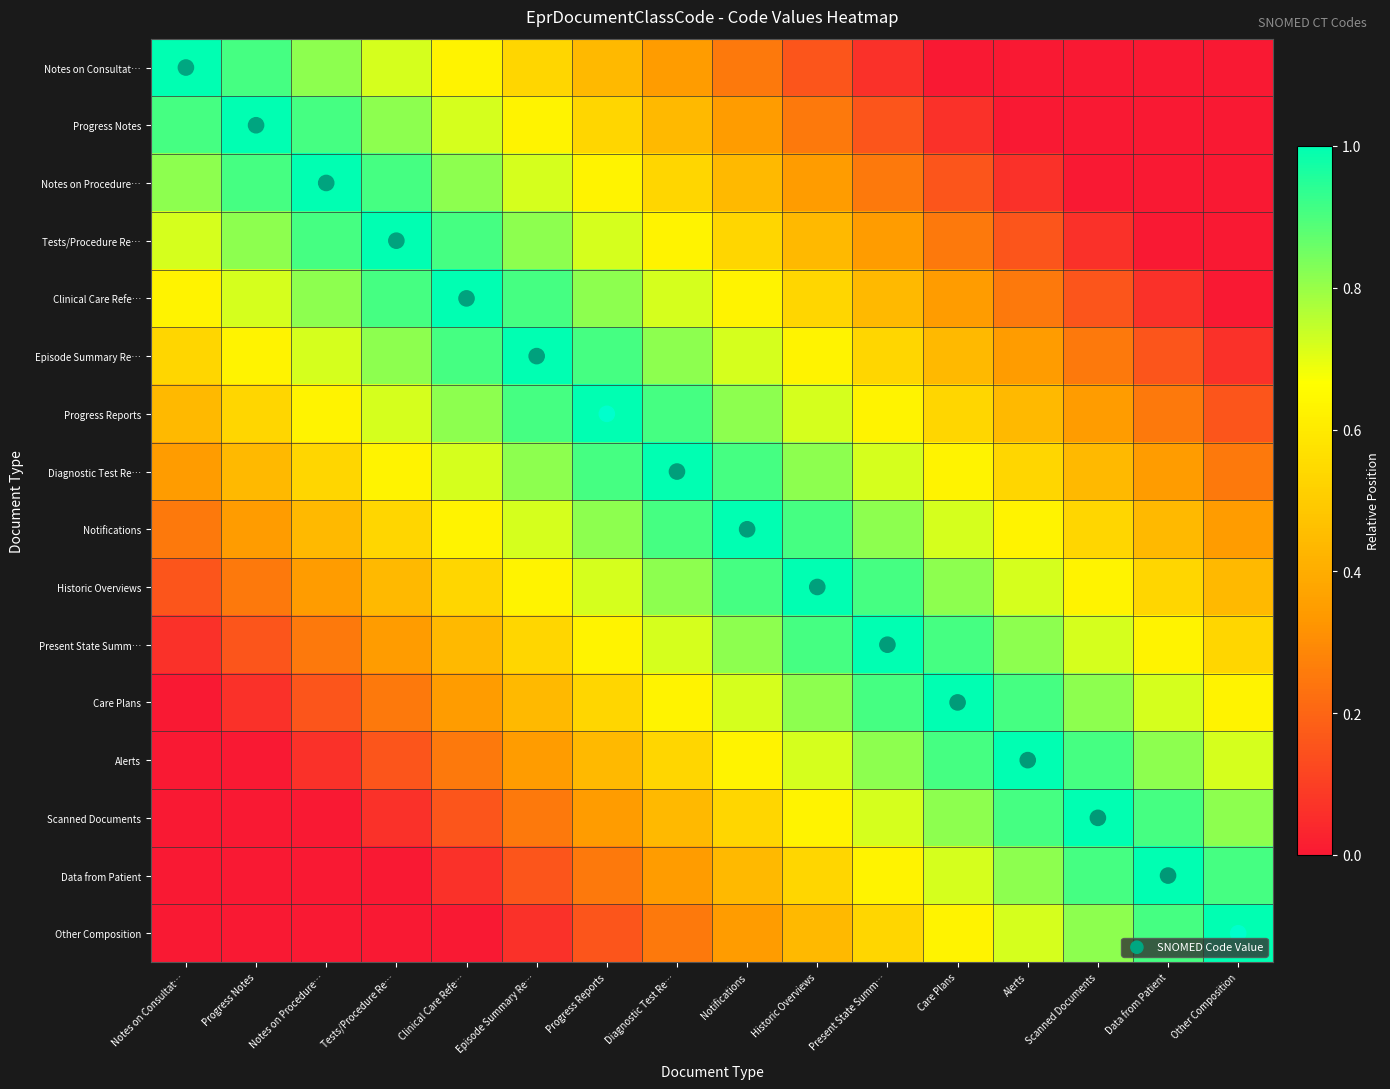

Which series changed the most between Tests/Procedure Re… and Episode Summary Re…?

SNOMED Code Value